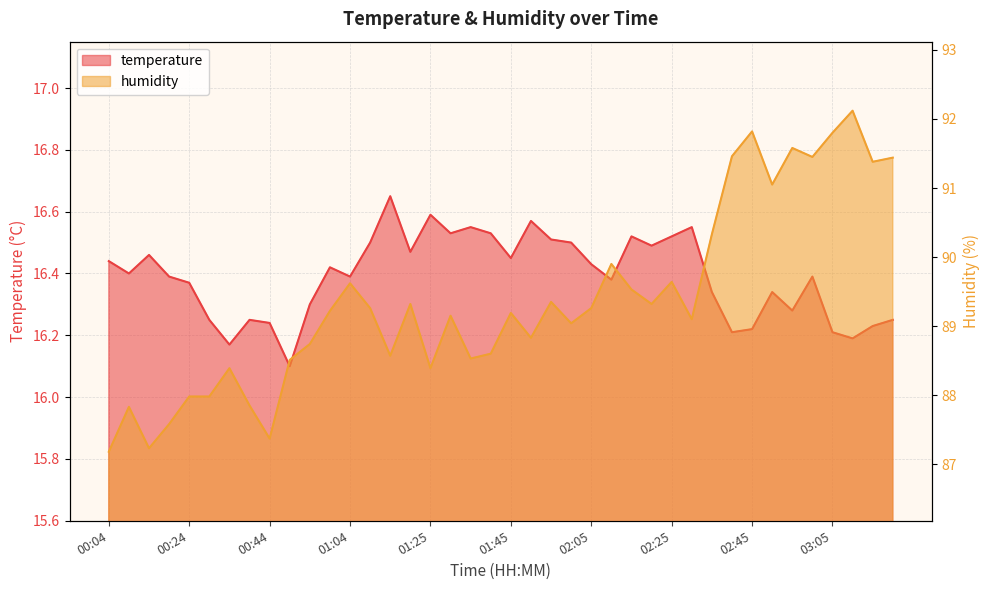

How many lines are shown in the chart?

2